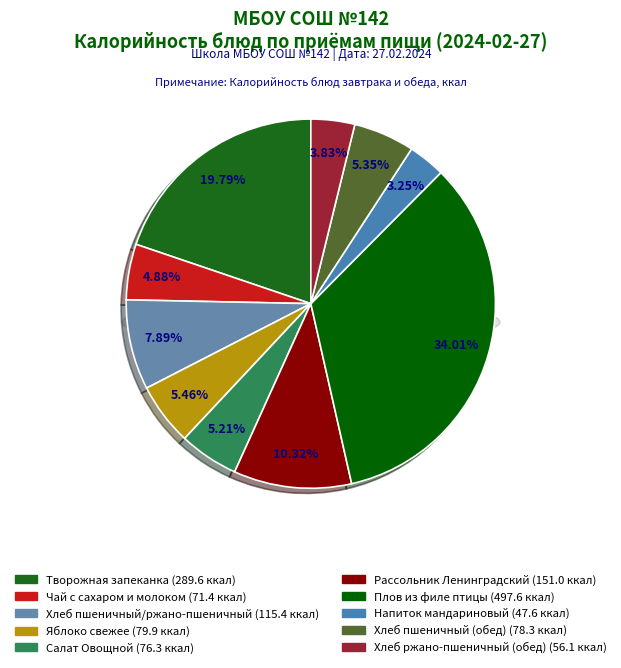

True or false: Рассольник Ленинградский accounts for 1% of the total.

False